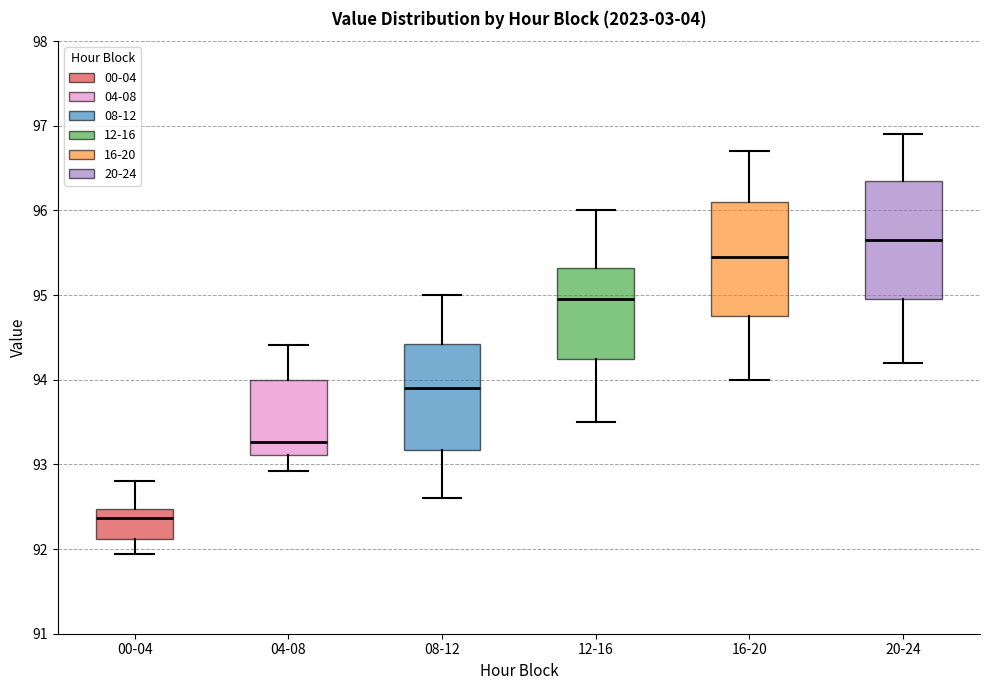

Reading left to right, transcribe this box plot: for each box, give where its median line is, the range the box spans, and where its two whiskers end, as read against the y-axis. The values are not printed on the chart, so give them approximately, as read against the axis.

00-04: median 92.4, box 92.1 to 92.5, whiskers 91.9 to 92.8
04-08: median 93.3, box 93.1 to 94.0, whiskers 92.9 to 94.4
08-12: median 93.9, box 93.2 to 94.4, whiskers 92.6 to 95.0
12-16: median 95.0, box 94.3 to 95.3, whiskers 93.5 to 96.0
16-20: median 95.5, box 94.8 to 96.1, whiskers 94.0 to 96.7
20-24: median 95.7, box 95.0 to 96.4, whiskers 94.2 to 96.9